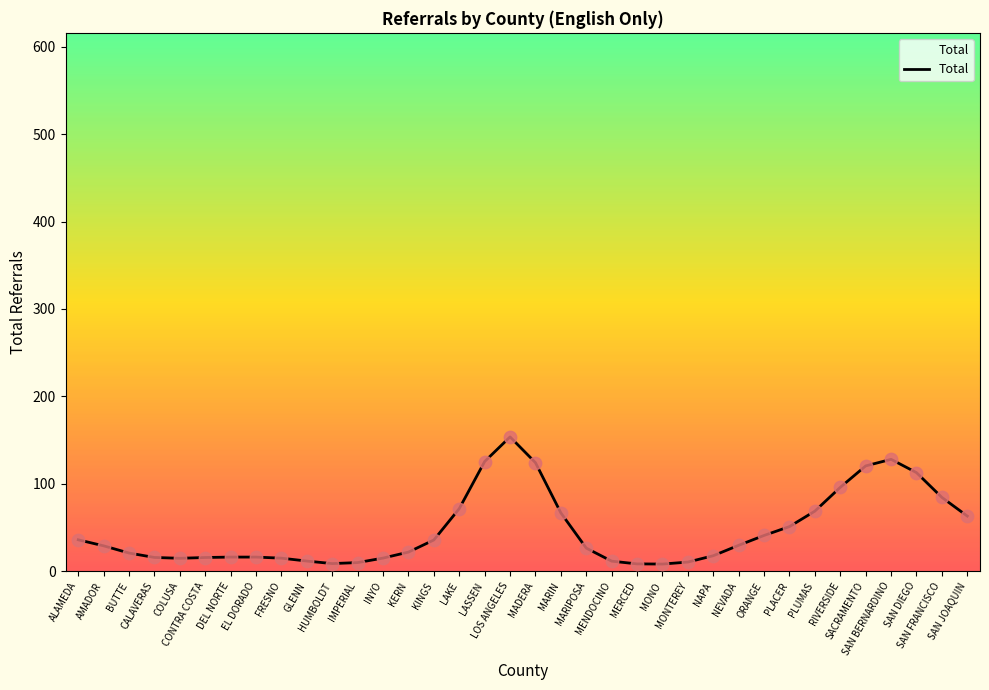

What is the ratio of the value at DEL NORTE to the value at ORANGE?

0.4